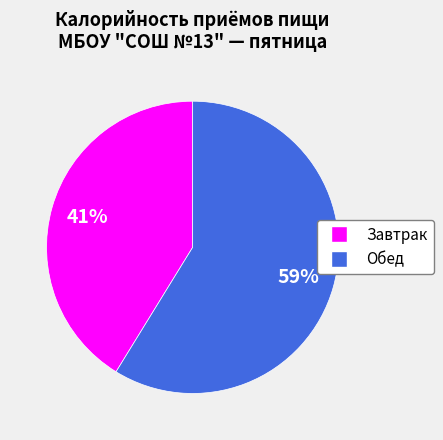

Approximately how many times larger is the value at Завтрак compared to Обед?

0.7